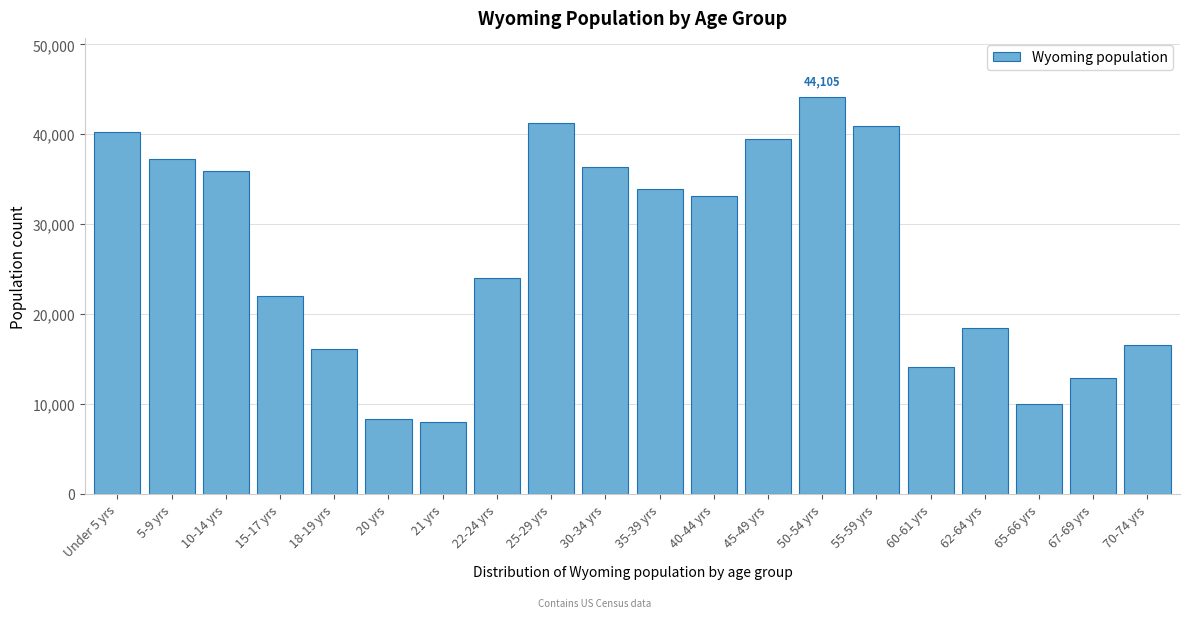

Reading left to right, transcribe all the data shown in this chart.

40203	37213	35955	22031	16111	8377	7974	23967	41276	36373	33861	33105	39472	44105	40946	14123	18444	10034	12940	16594